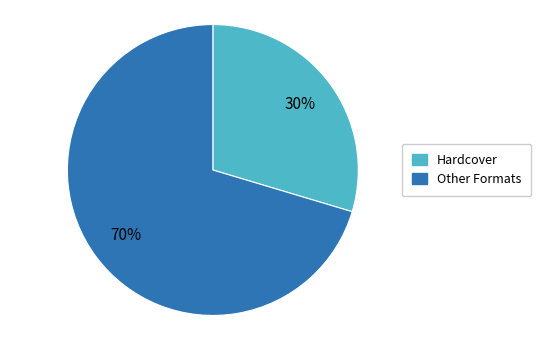

To the nearest percent, what is the average slice percentage?

50%